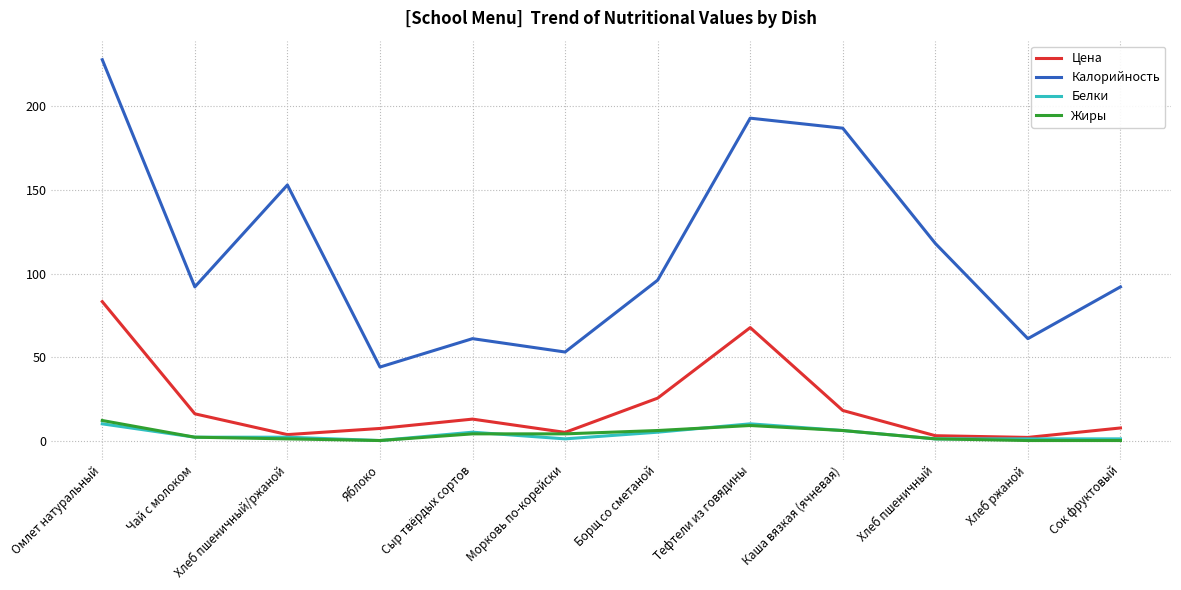

Between Сыр твёрдых сортов and Хлеб пшеничный, which series saw the biggest shift?

Калорийность